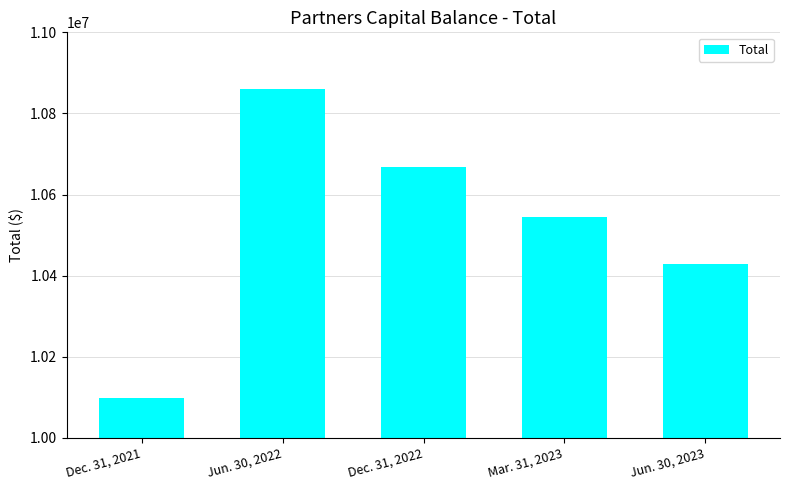

At which category does the chart reach its peak across all series?

Jun. 30, 2022